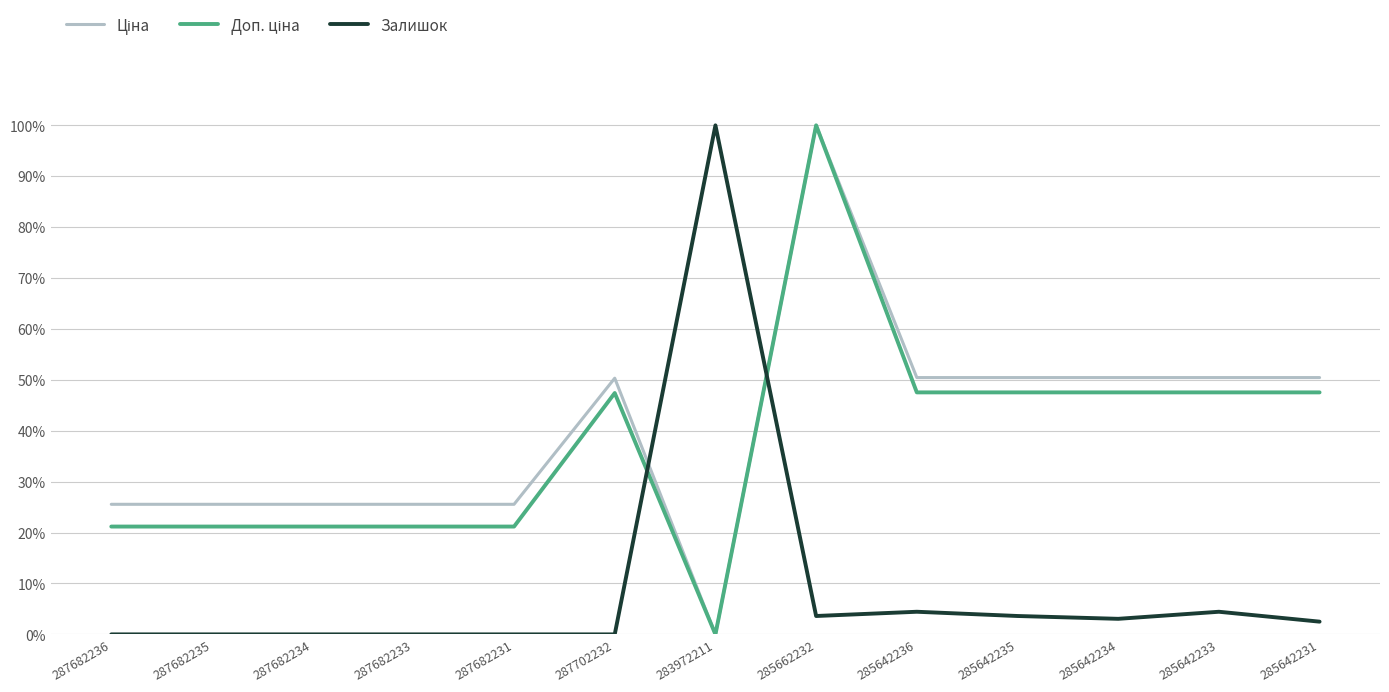

What is the spread (max minus min) of values at 287682235?

25.6